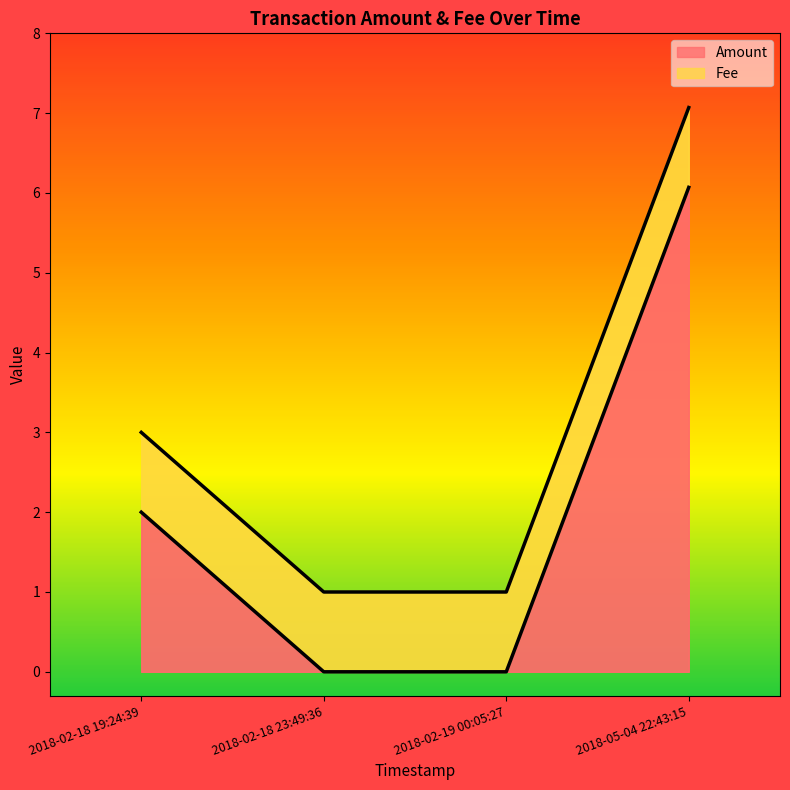

What is the average value?

2.0